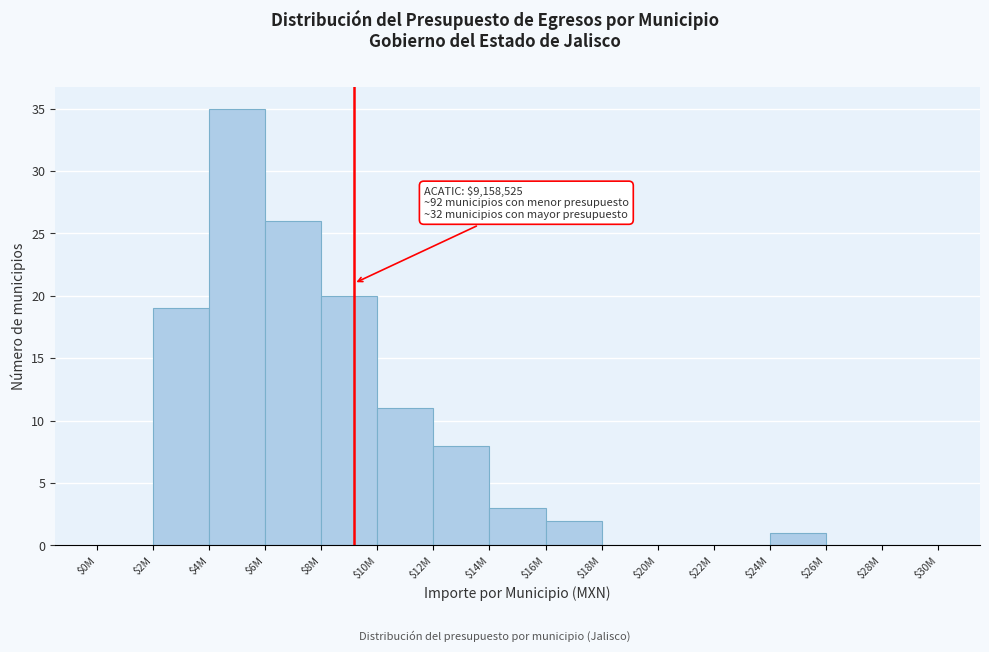

What is the sum of all values?

125